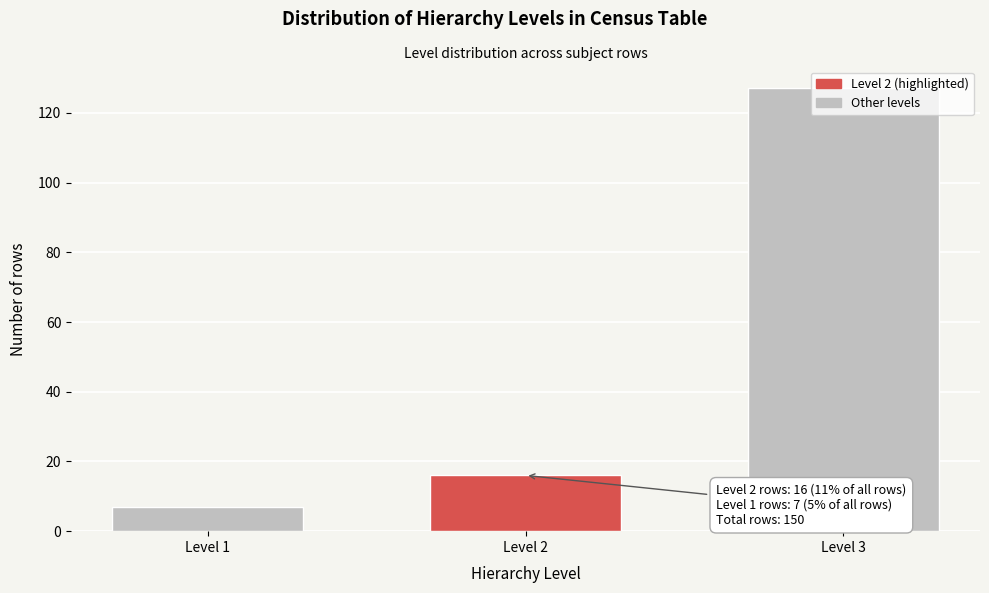

At which label is the value closest to 67?

Level 2